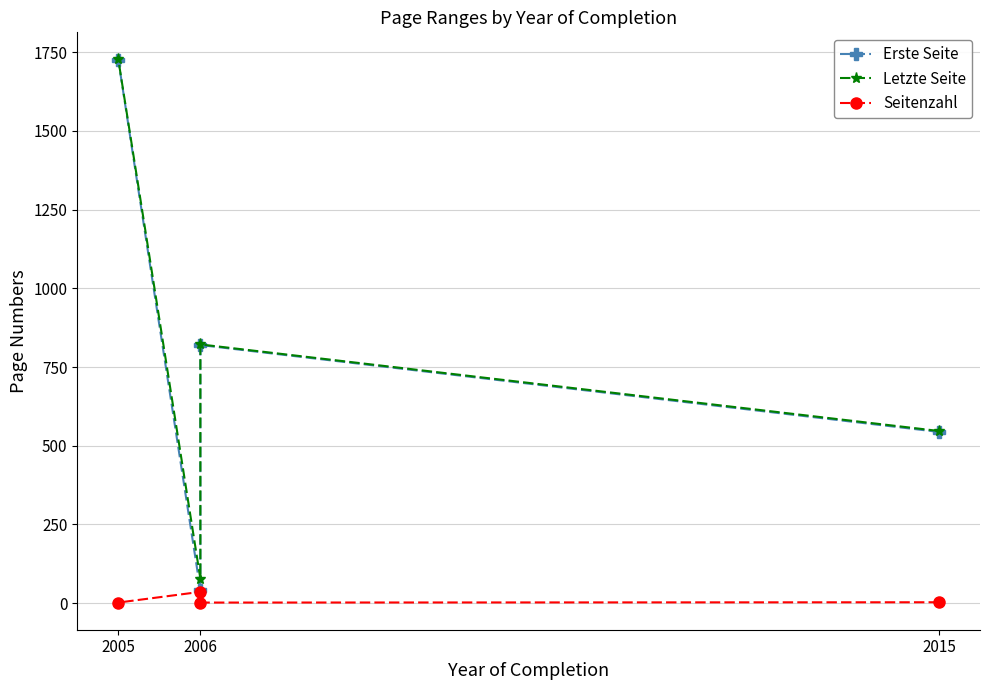

Is the value of Letzte Seite at 2006 greater than the value of Seitenzahl at 2006?

Yes